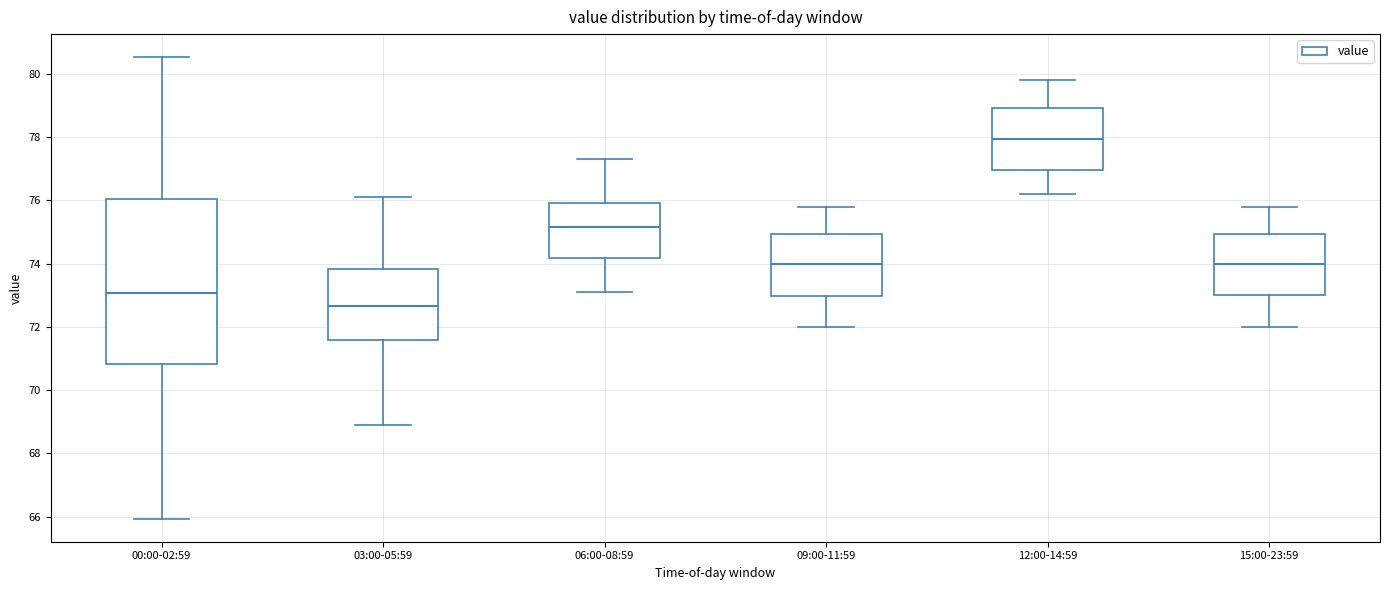

Reading left to right, transcribe this box plot: for each box, give where its median line is, the range the box spans, and where its two whiskers end, as read against the y-axis. The values are not printed on the chart, so give them approximately, as read against the axis.

00:00-02:59: median 73.0, box 70.8 to 76.0, whiskers 66.0 to 80.6
03:00-05:59: median 72.6, box 71.6 to 73.8, whiskers 69.0 to 76.2
06:00-08:59: median 75.2, box 74.2 to 76.0, whiskers 73.2 to 77.4
09:00-11:59: median 74.0, box 73.0 to 75.0, whiskers 72.0 to 75.8
12:00-14:59: median 78.0, box 77.0 to 79.0, whiskers 76.2 to 79.8
15:00-23:59: median 74.0, box 73.0 to 75.0, whiskers 72.0 to 75.8